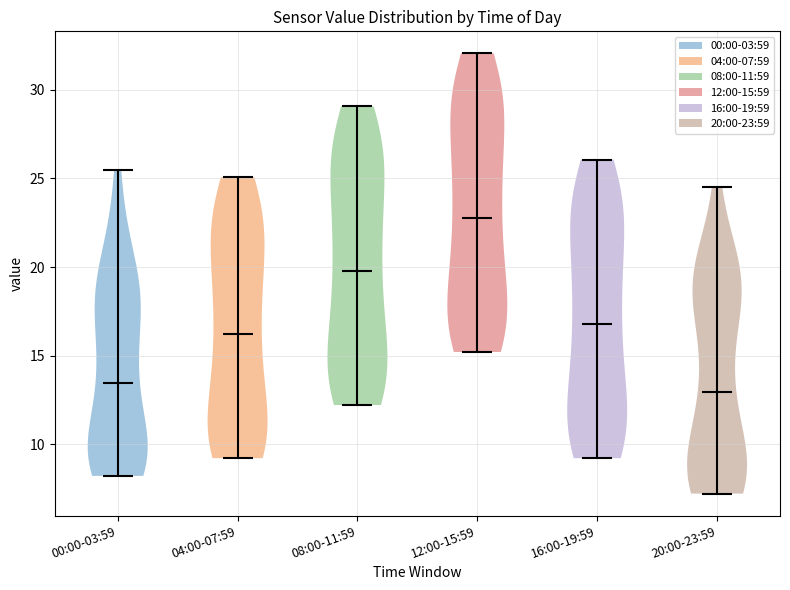

Which violin has the highest median line?

12:00-15:59